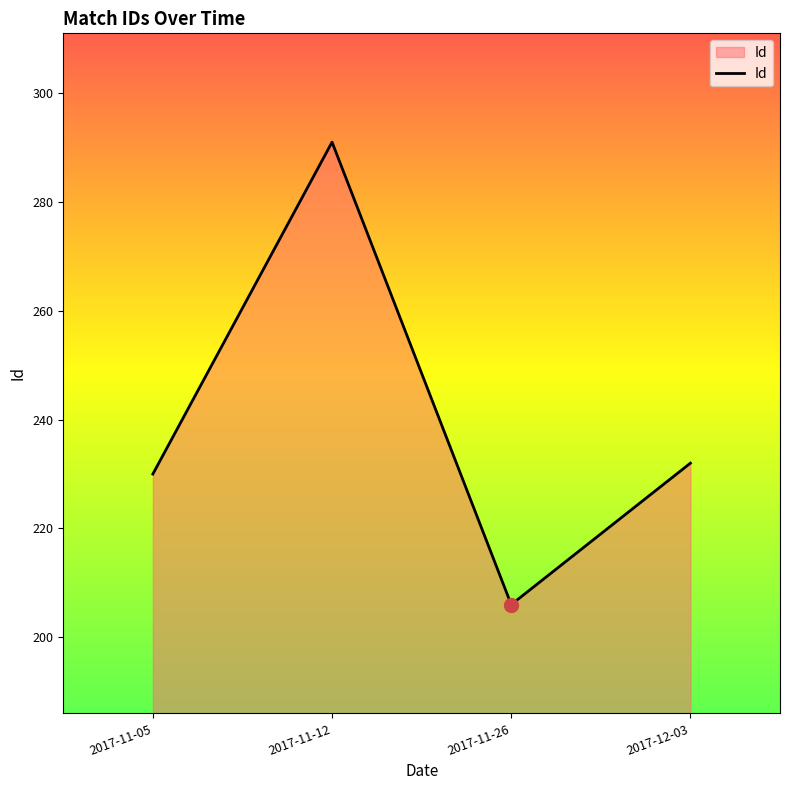

How many interior local valleys (lower than both neighbors) does the data have?

1